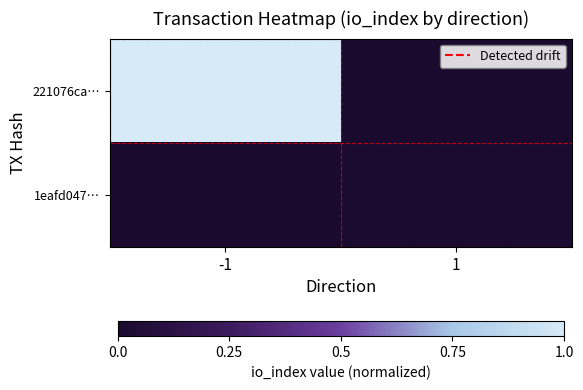

Reading left to right, list all the values displayed in this chart.

221076ca…: -1=100	1=0
1eafd047…: -1=0	1=2